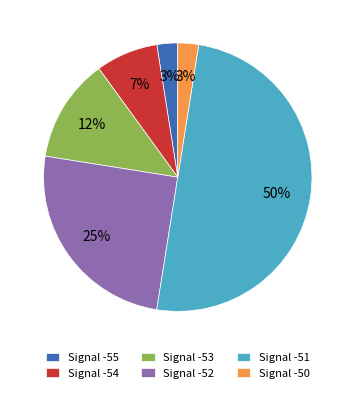

What is the largest slice in the pie chart?

Signal -51